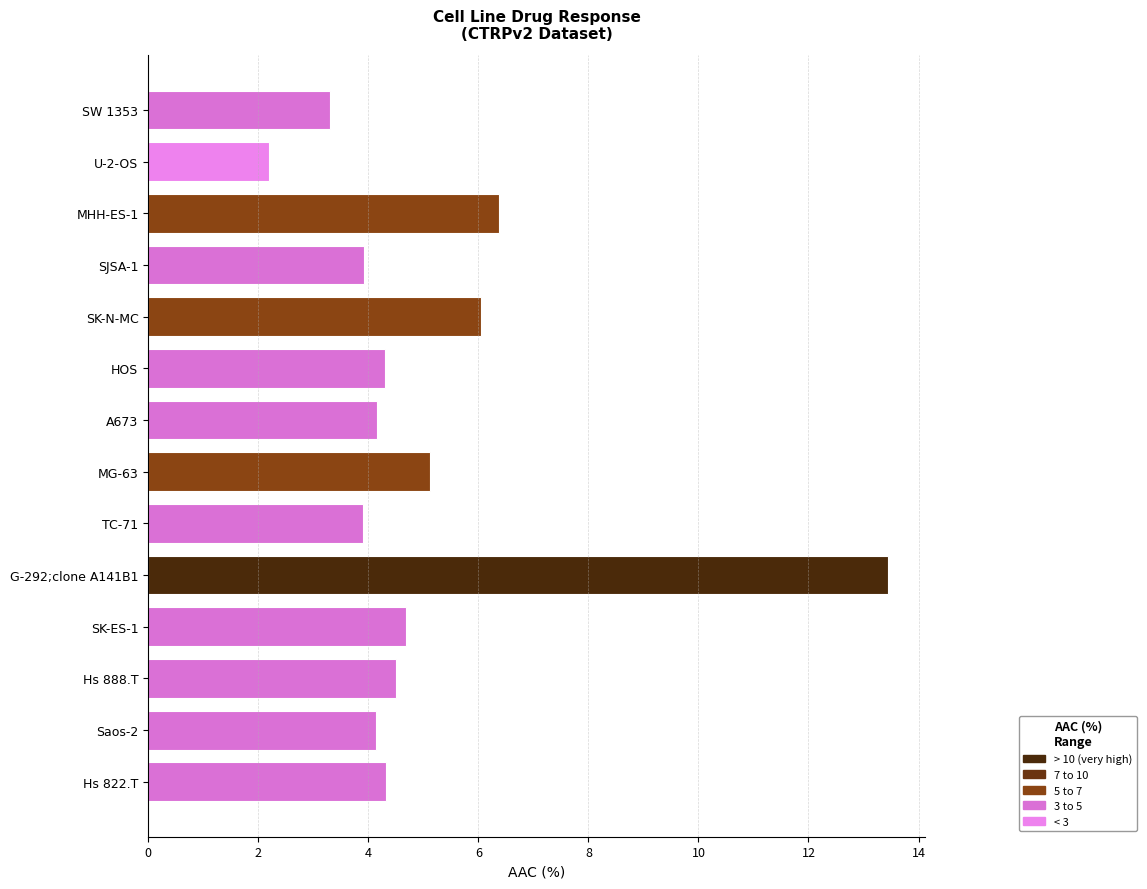

What is the sum of all AAC (%) values?

70.5